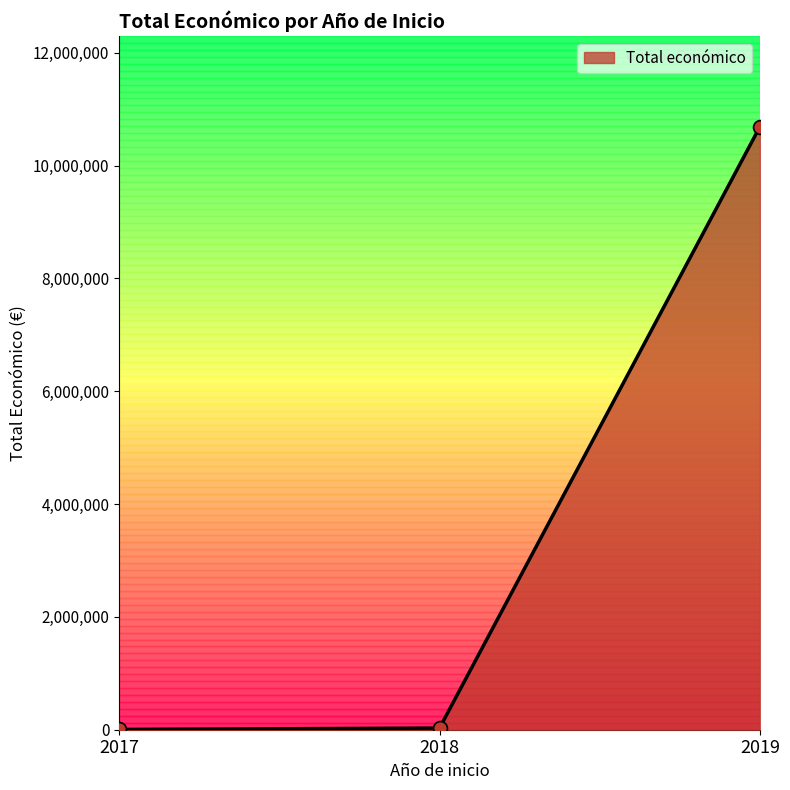

What is the sum of all values?

10725856